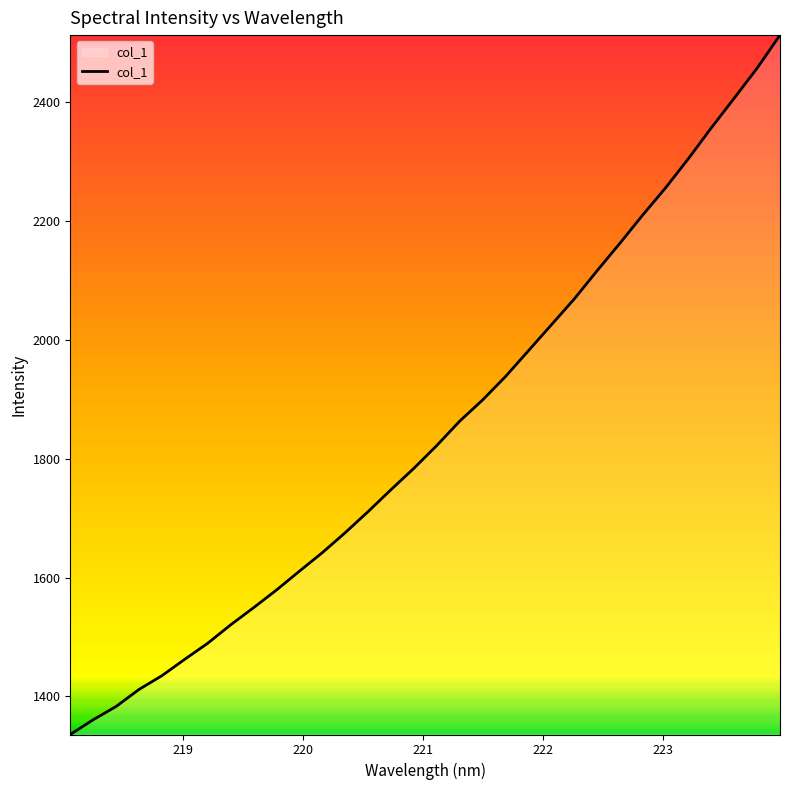

What is the minimum value shown in the chart?

1336.0